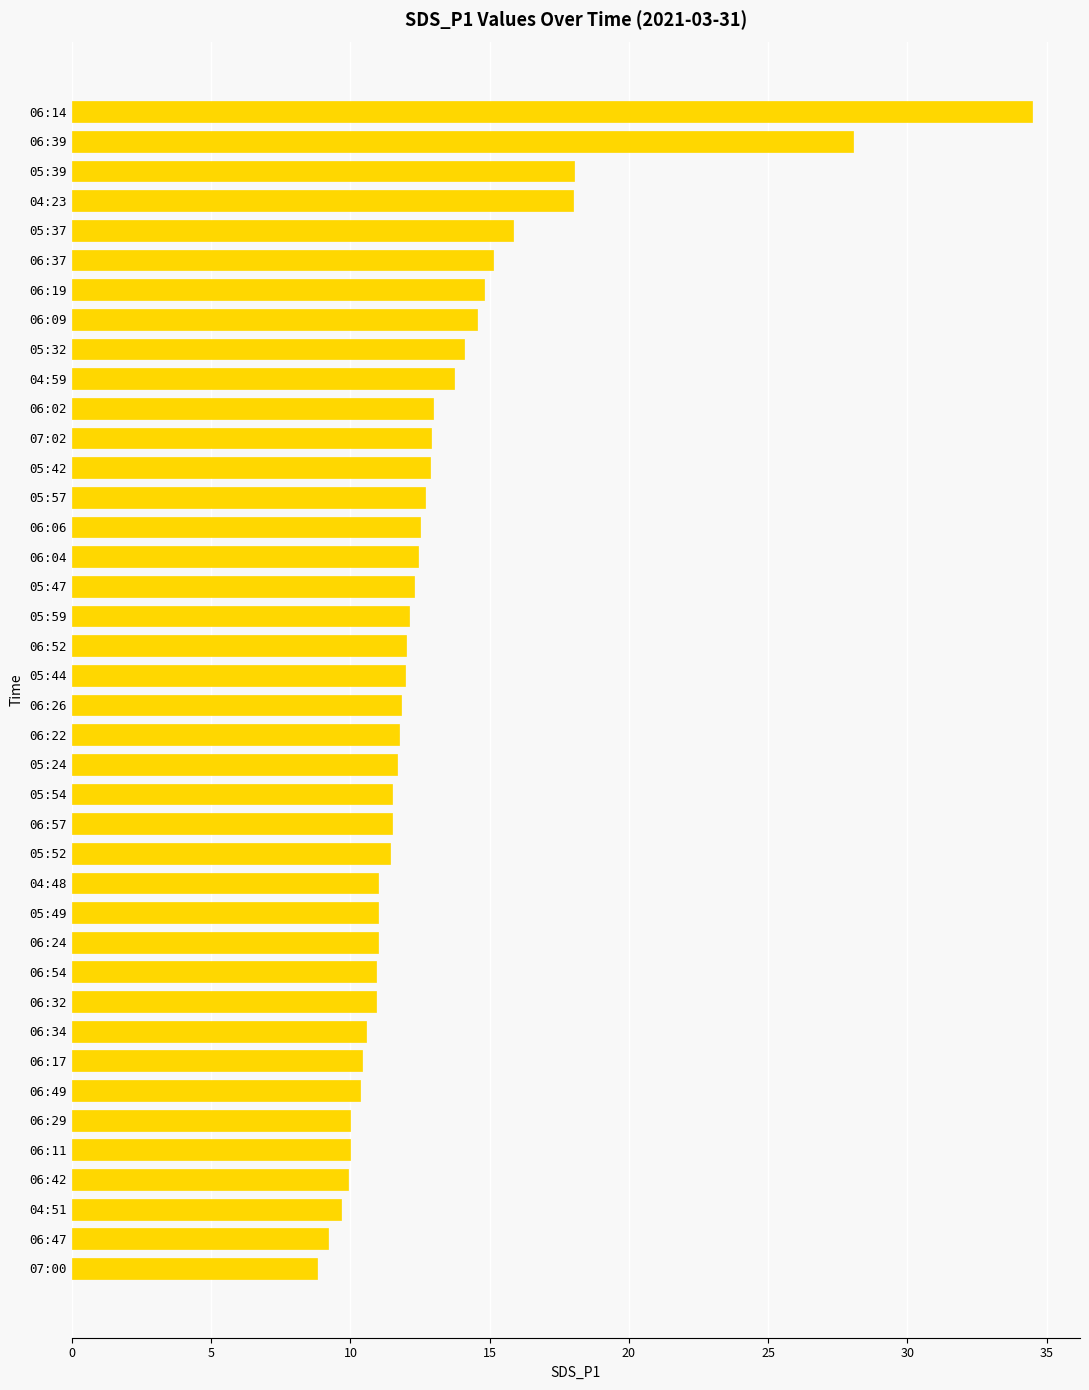

What is the maximum value shown in the chart?

34.5